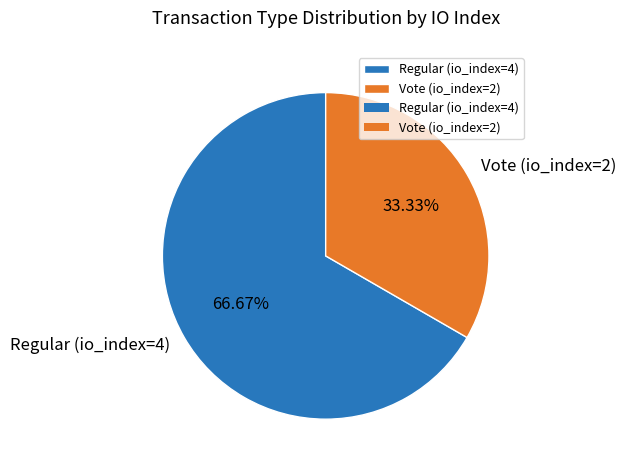

The Regular (io_index=4) slice represents 67% of the pie. True or false?

True